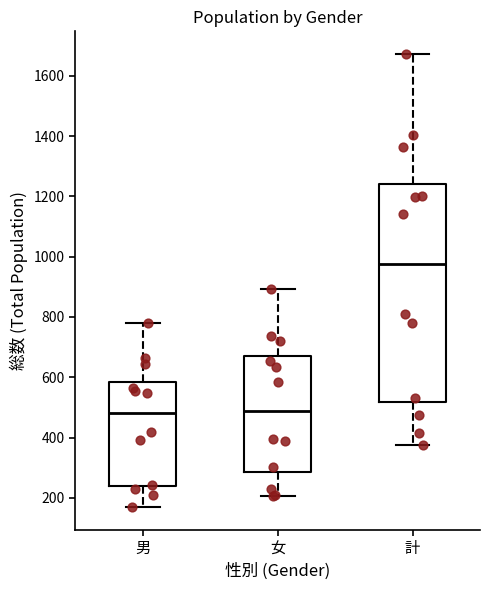

Which box is the tallest, from its lower edge to its upper edge?

計